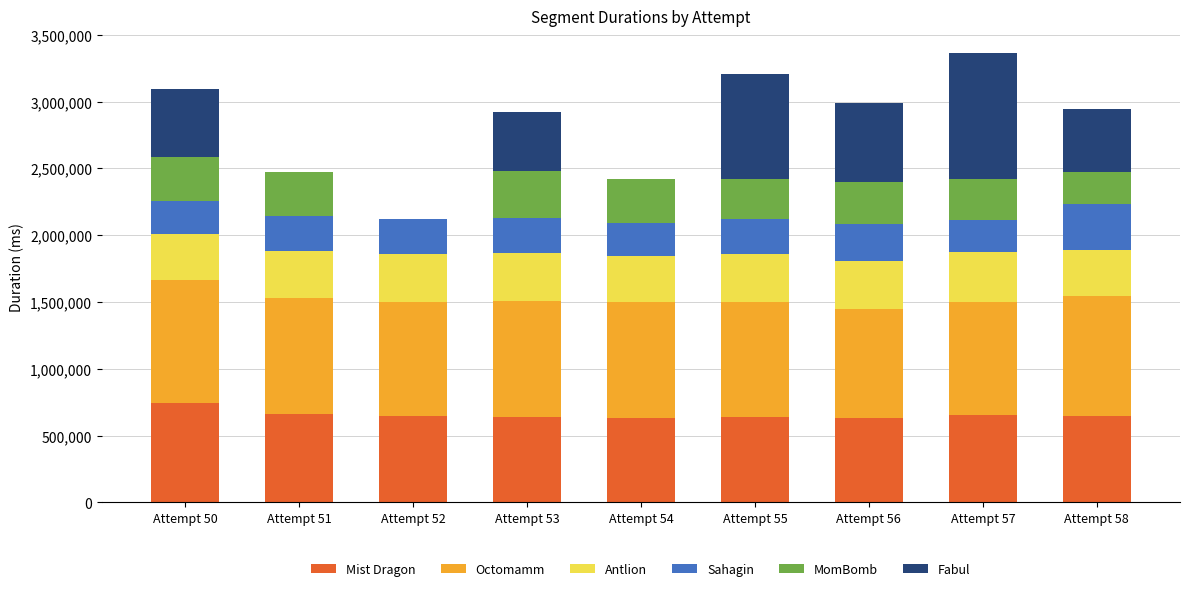

How many data points does each series have?

9